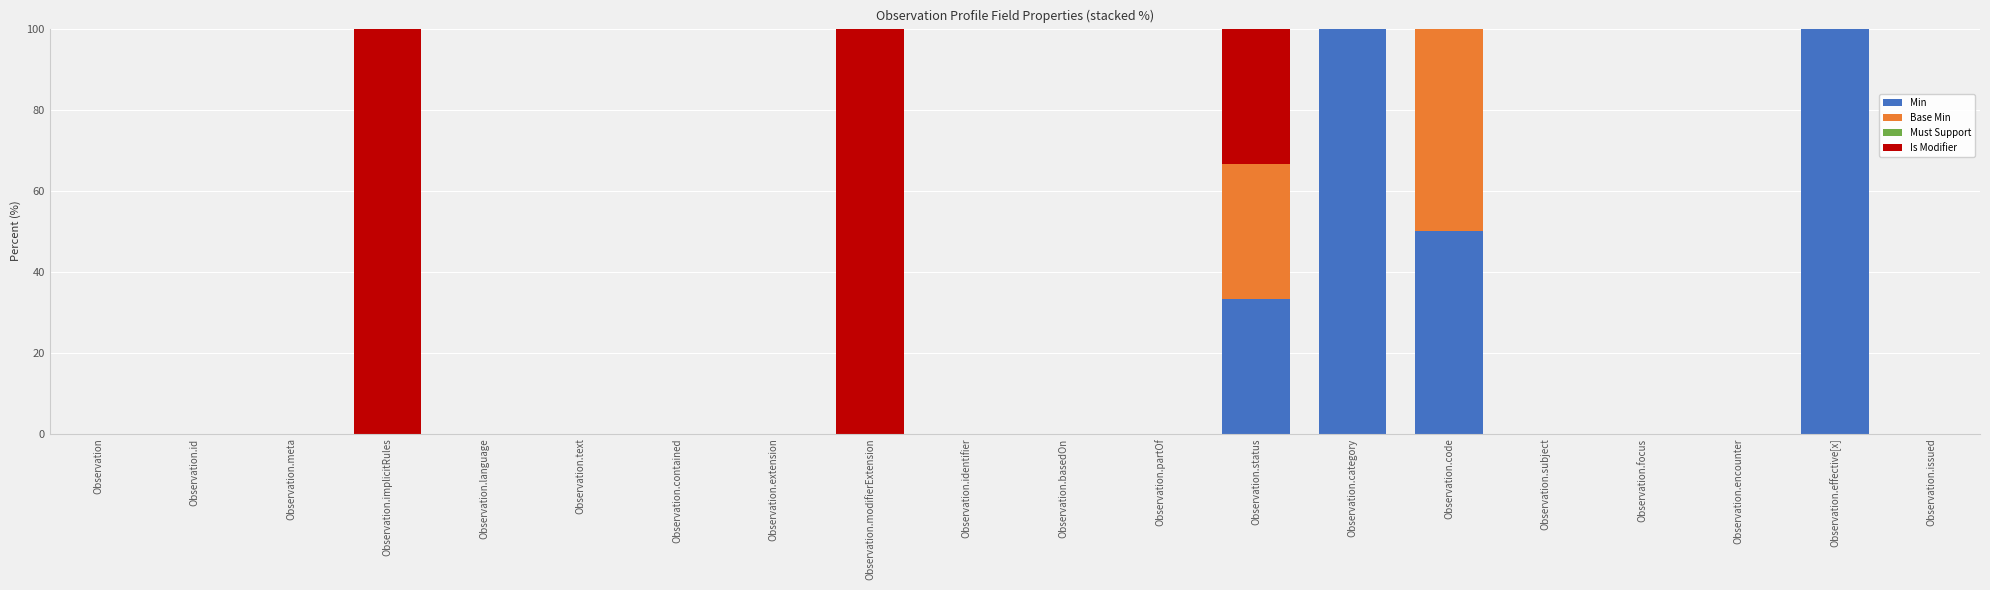

What is the highest value of the Min series?

100.0